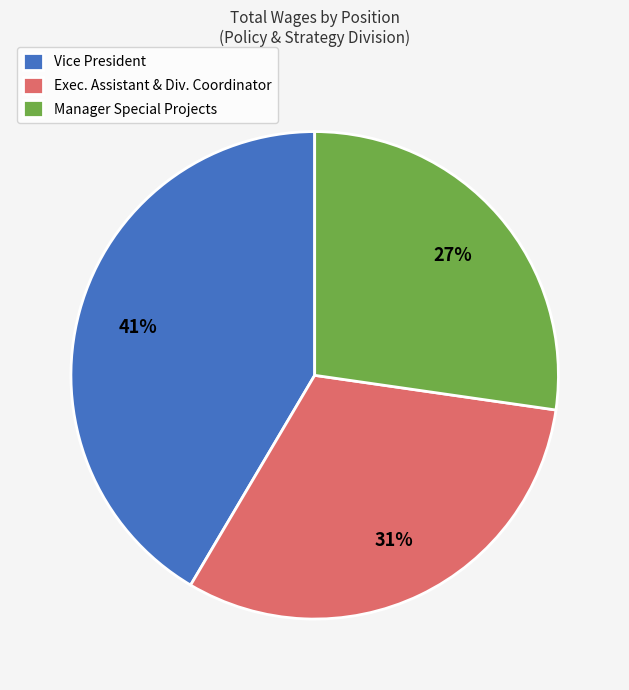

Count the number of slices in the pie.

3